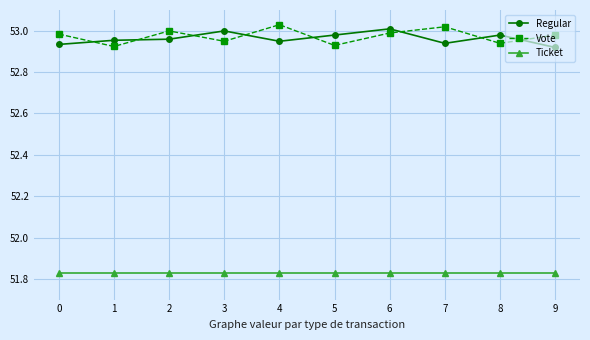

How many interior local peaks does the Vote series have?

3